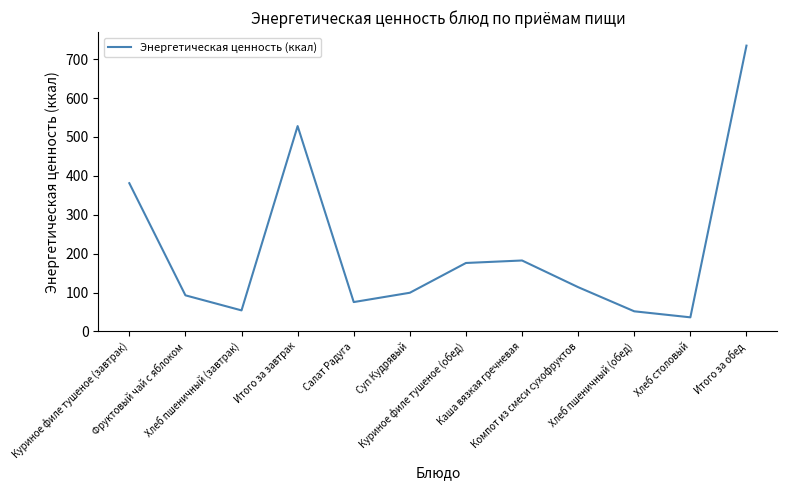

True or false: the data has more than 2 interior local peaks.

False